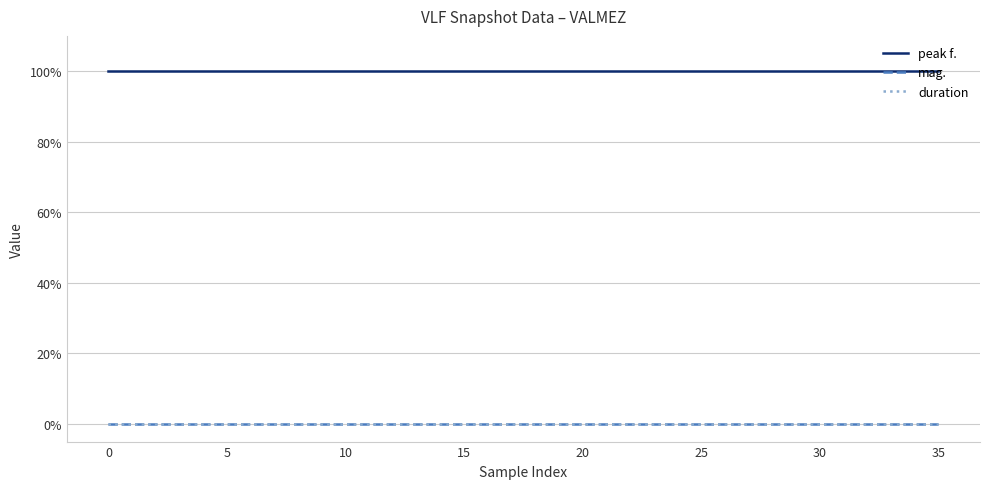

True or false: duration and mag. cross at least once.

False